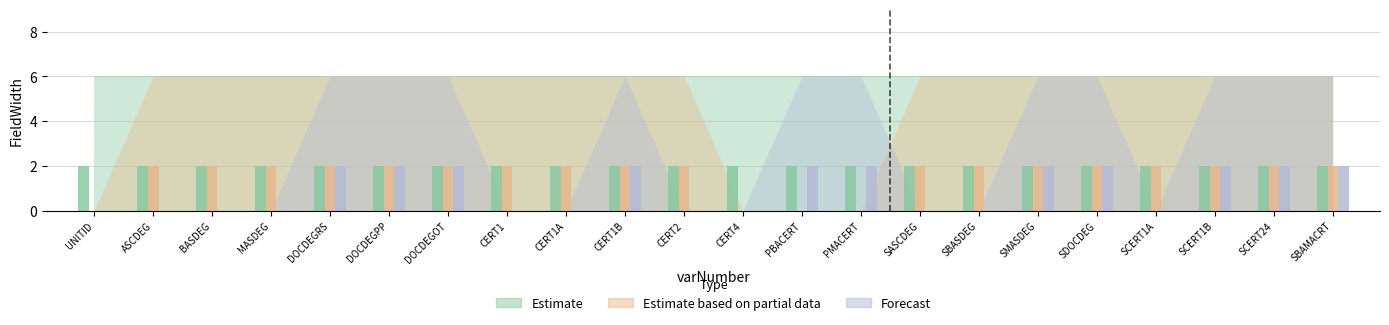

Which series changed the most between CERT1 and SCERT24?

Forecast